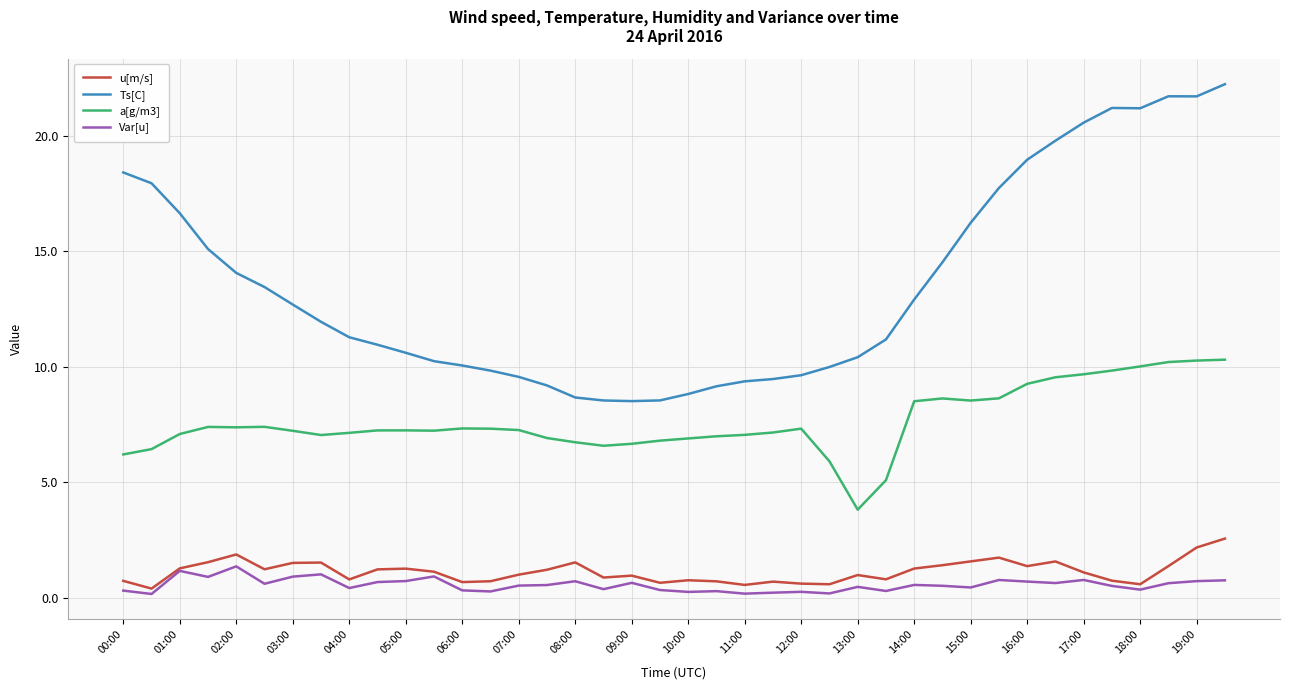

Which series has the largest range (max minus min)?

Ts[C]